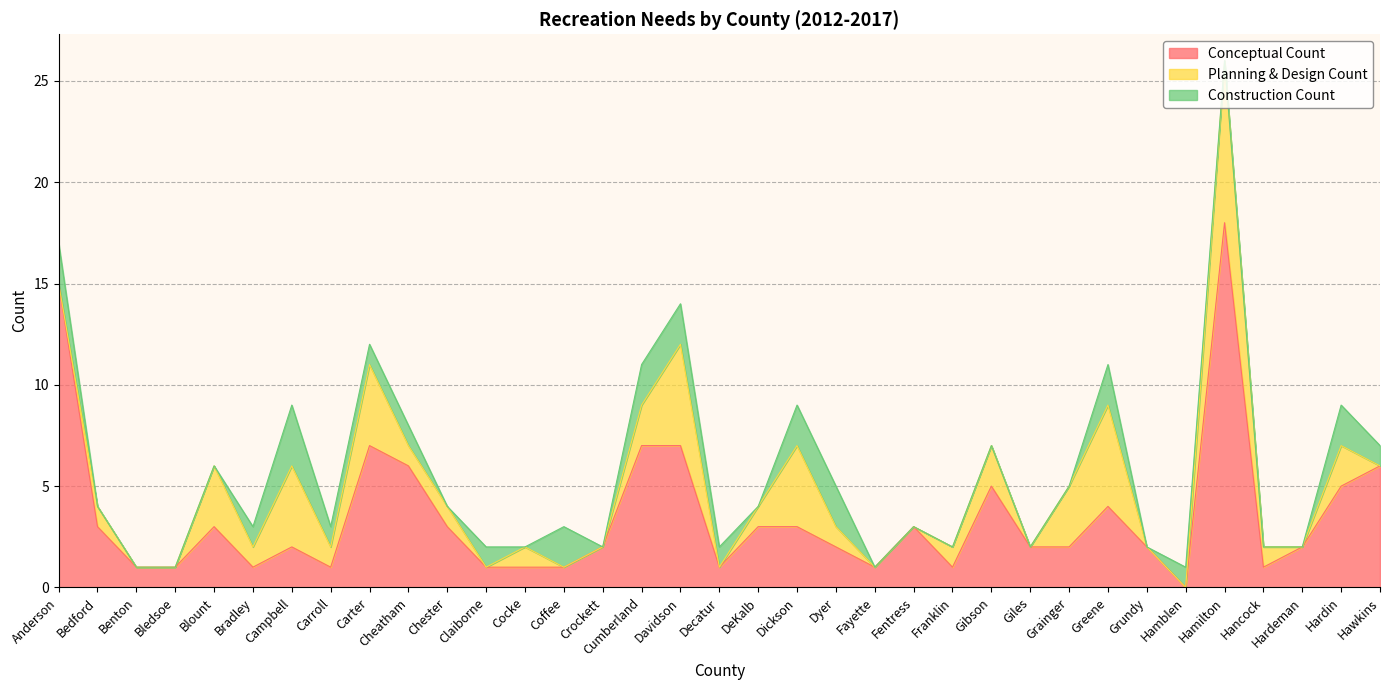

How many positive values does the Planning & Design Count series have?

21